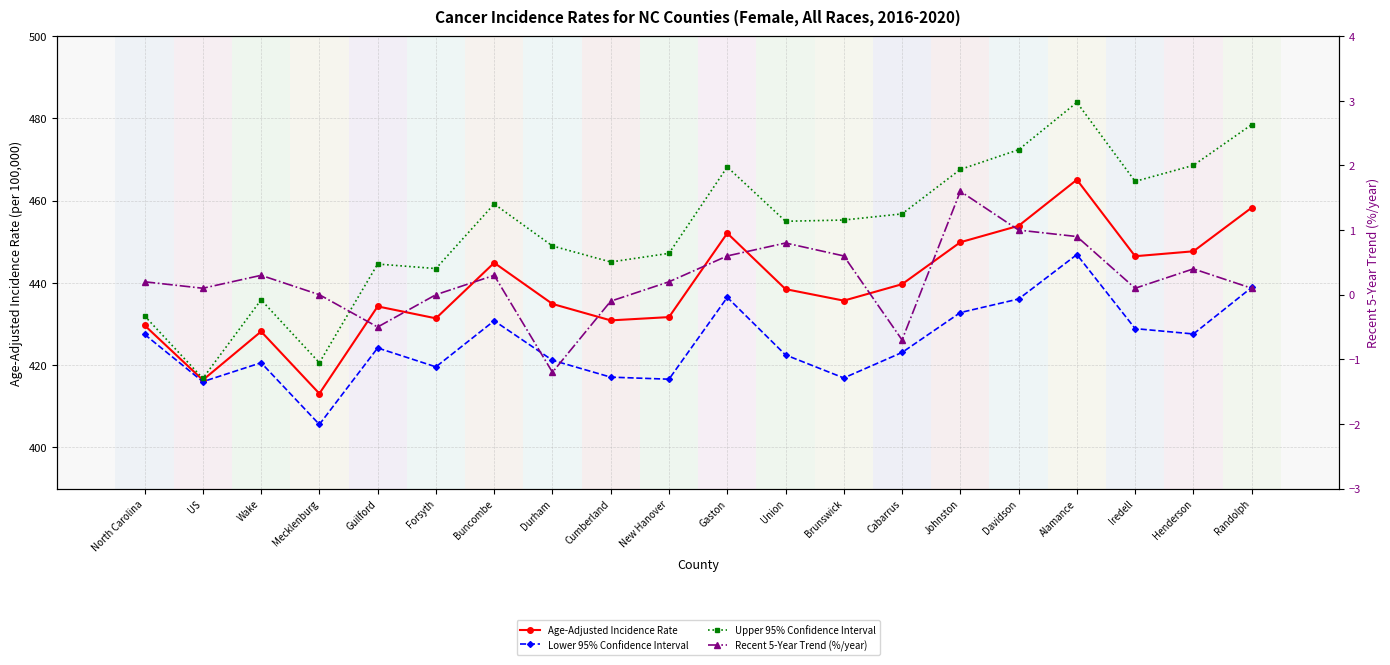

True or false: Upper 95% Confidence Interval and Lower 95% Confidence Interval cross at least once.

False